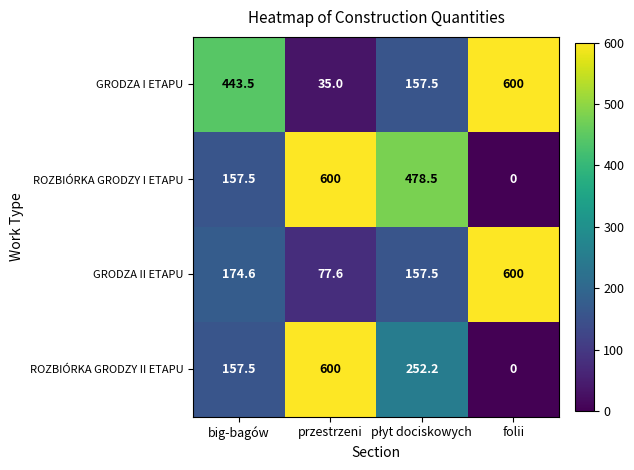

Count the number of categories in the chart.

4